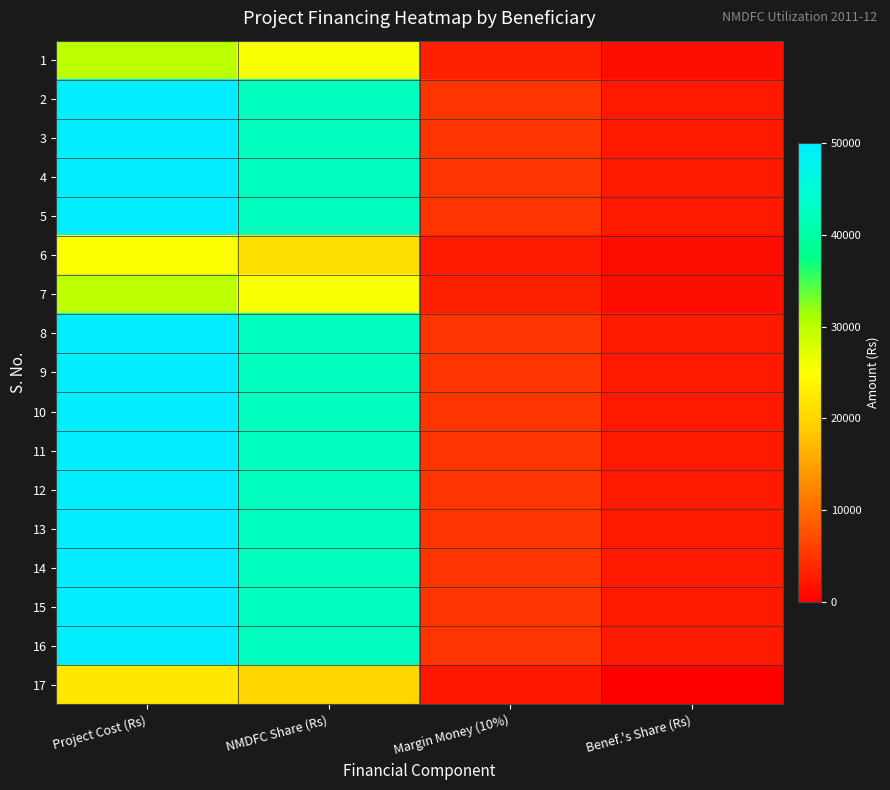

At how many categories does at least one series exceed 18106?

2